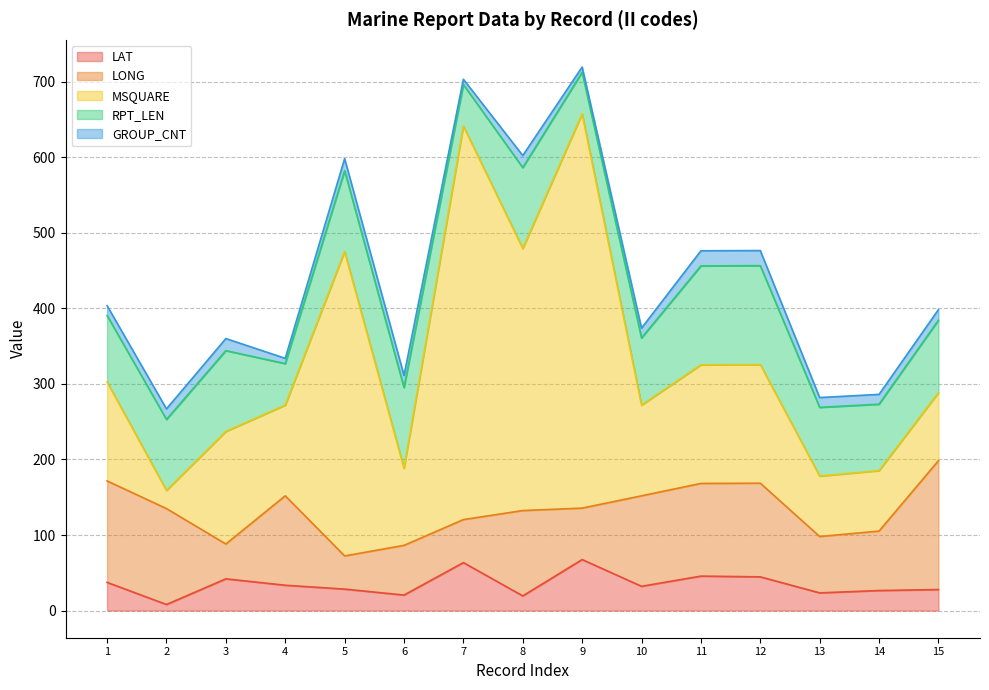

What is the value of the LONG point at the 7th from the left?

56.9